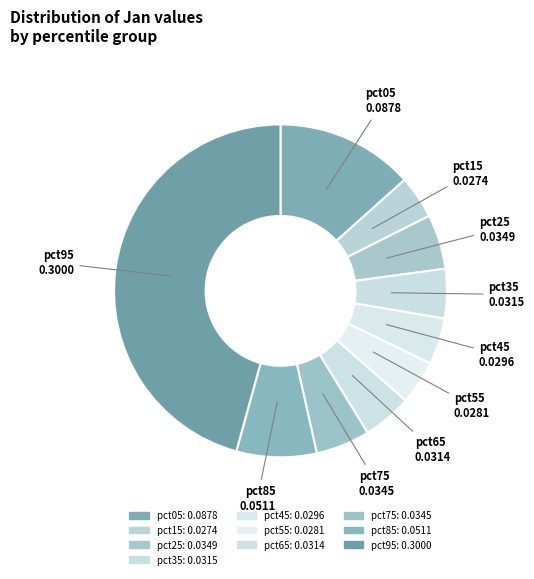

To the nearest percent, what portion does pct75 represent?

5%